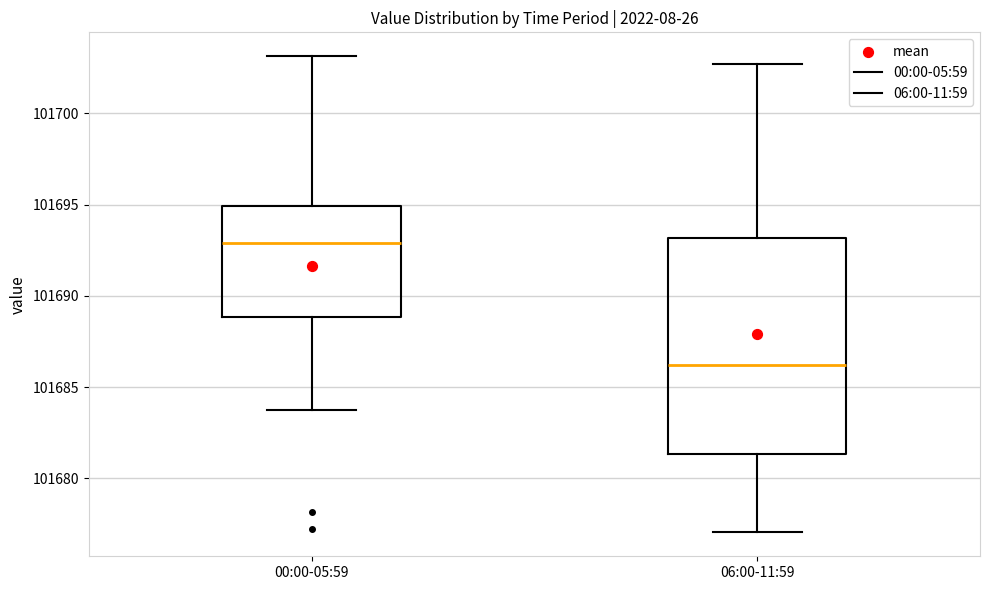

Which box has the lowest median line?

06:00-11:59